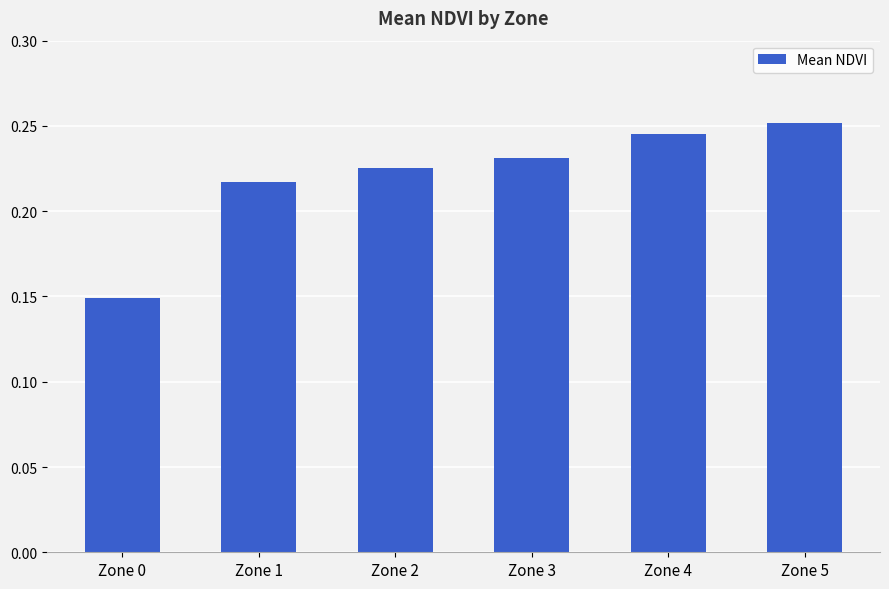

What is the sum of all values?

1.3